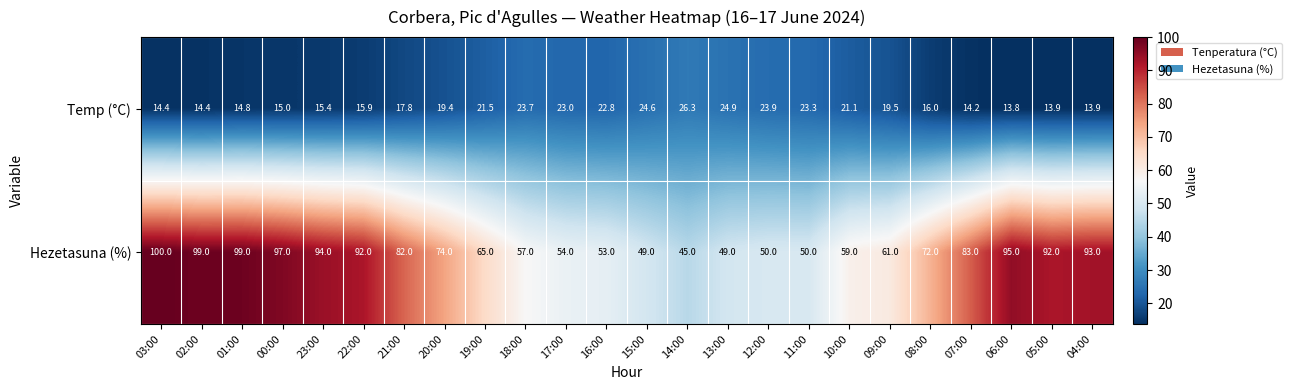

At which label is Temp (°C) closest to 20?

09:00